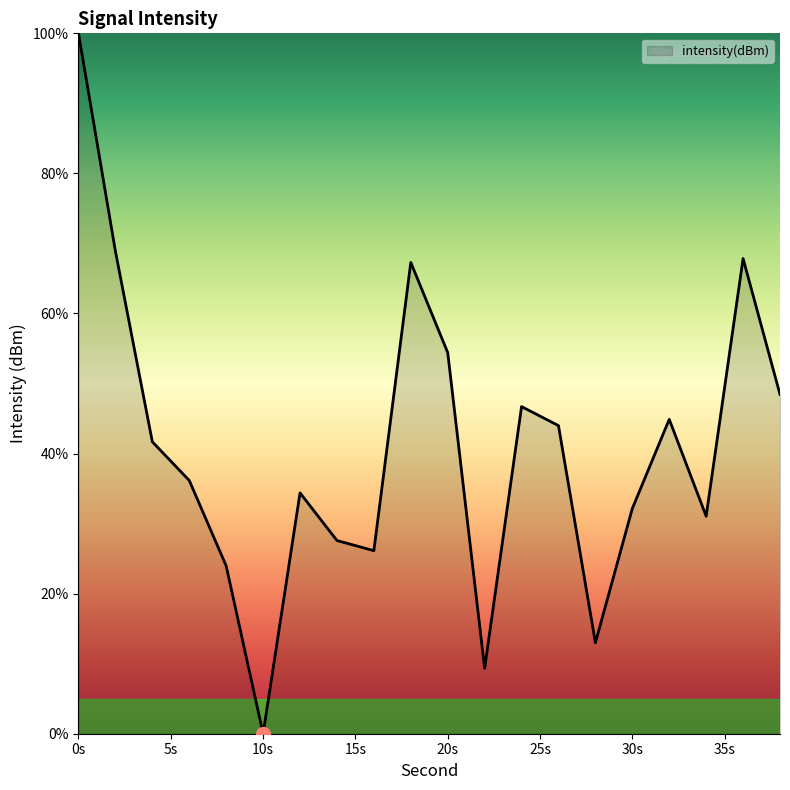

How many values are above zero?

19